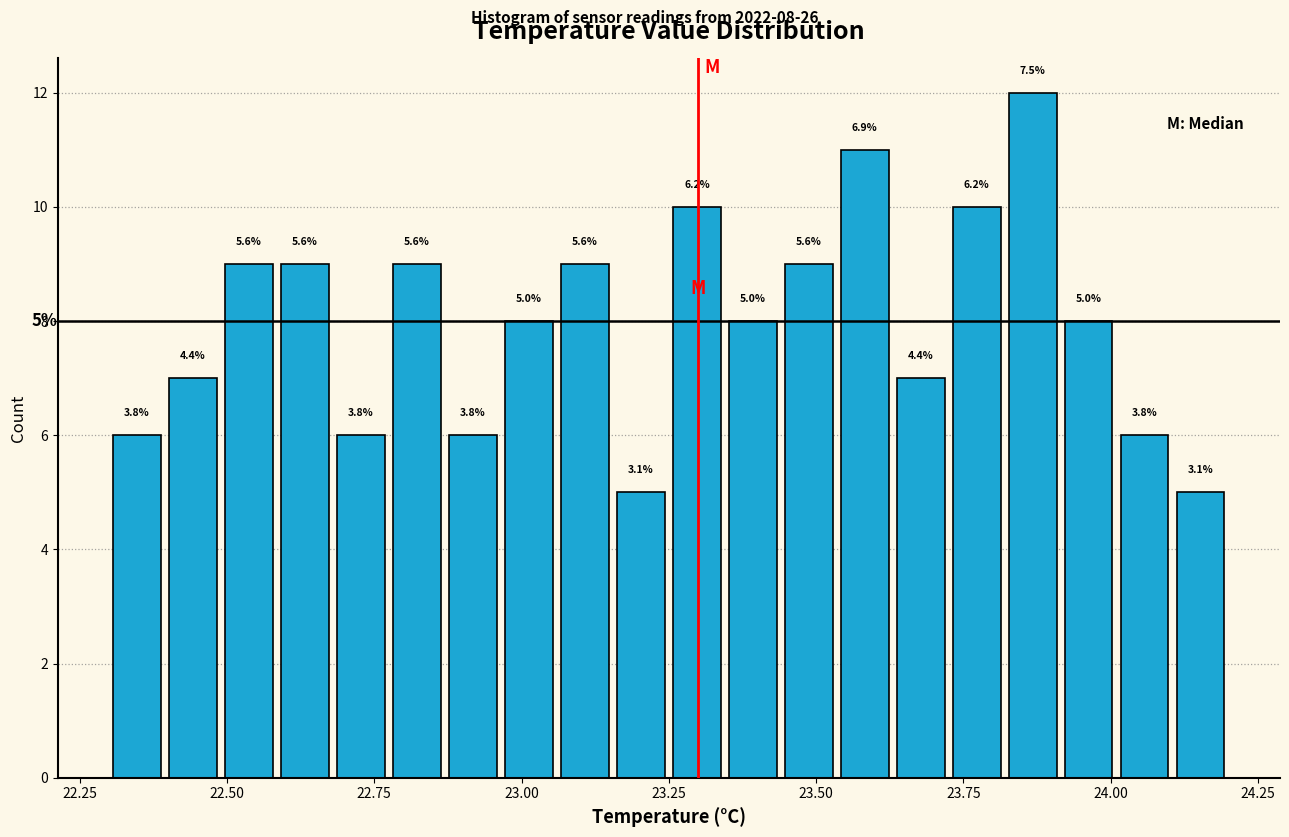

Read against the x-axis, roughly where is the centre of the tallest bar?

23.85